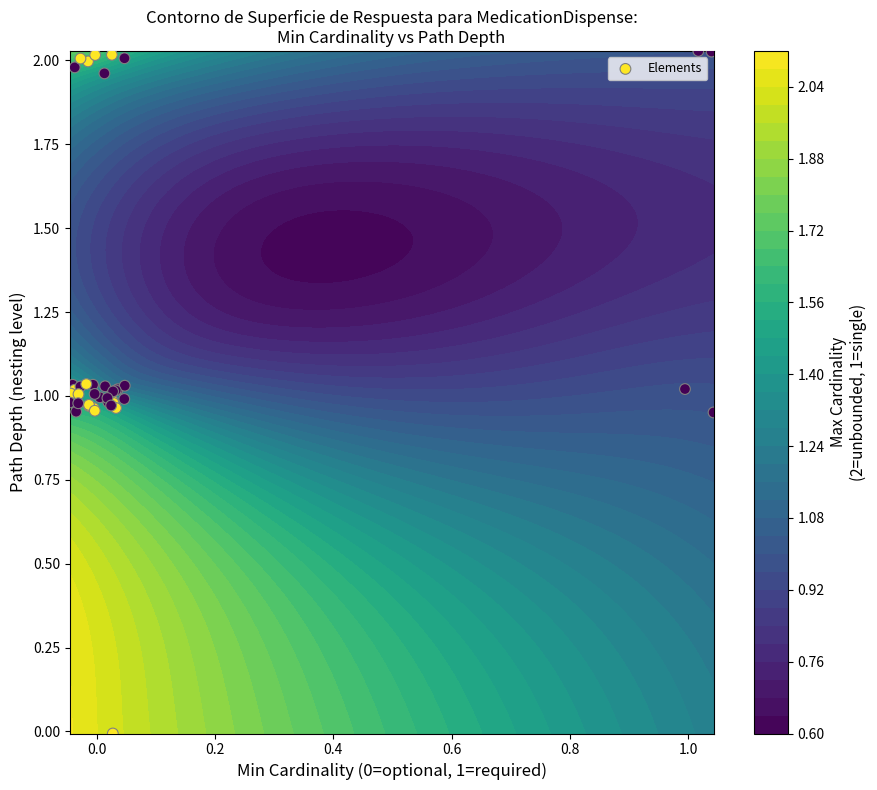

Count the number of categories in the chart.

40